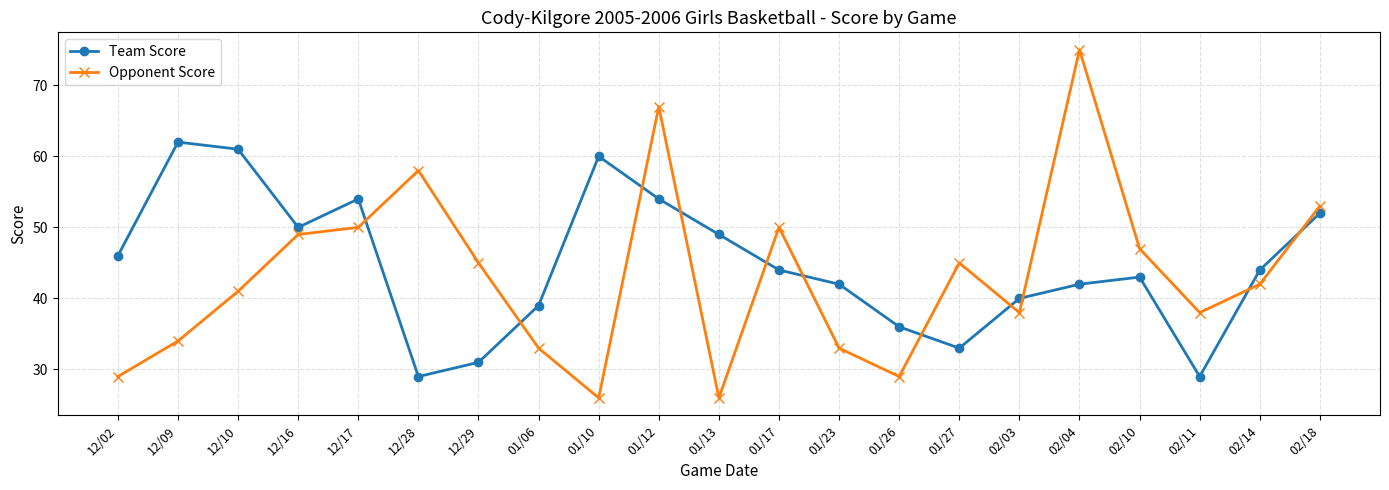

What is the difference between the highest and lowest values at 12/17?

4